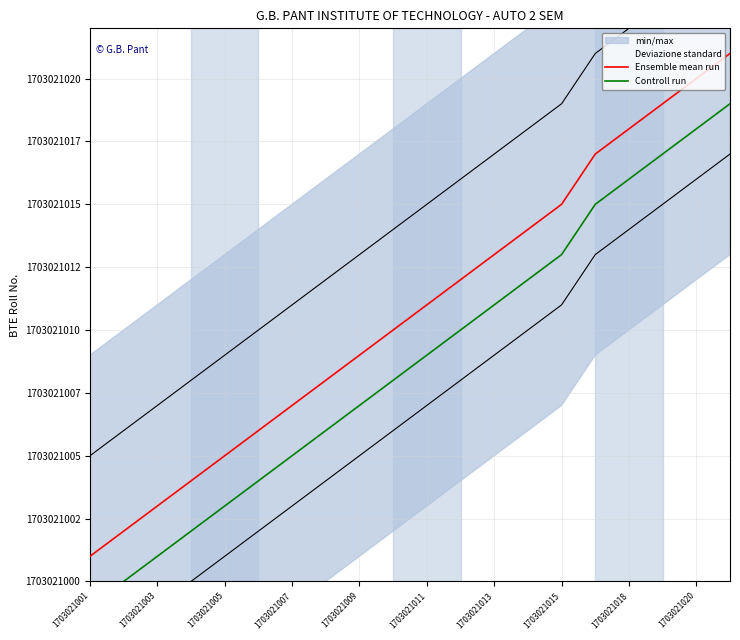

Count the number of categories in the chart.

20